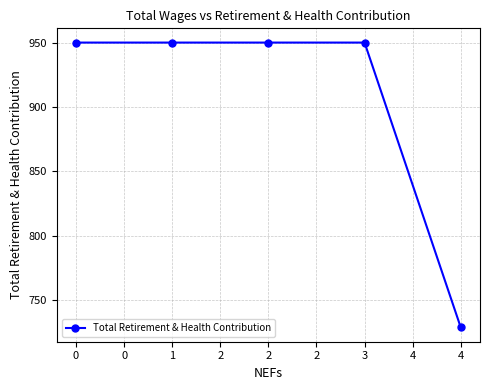

Reading left to right, extract all data points from this chart.

950	950	950	950	729